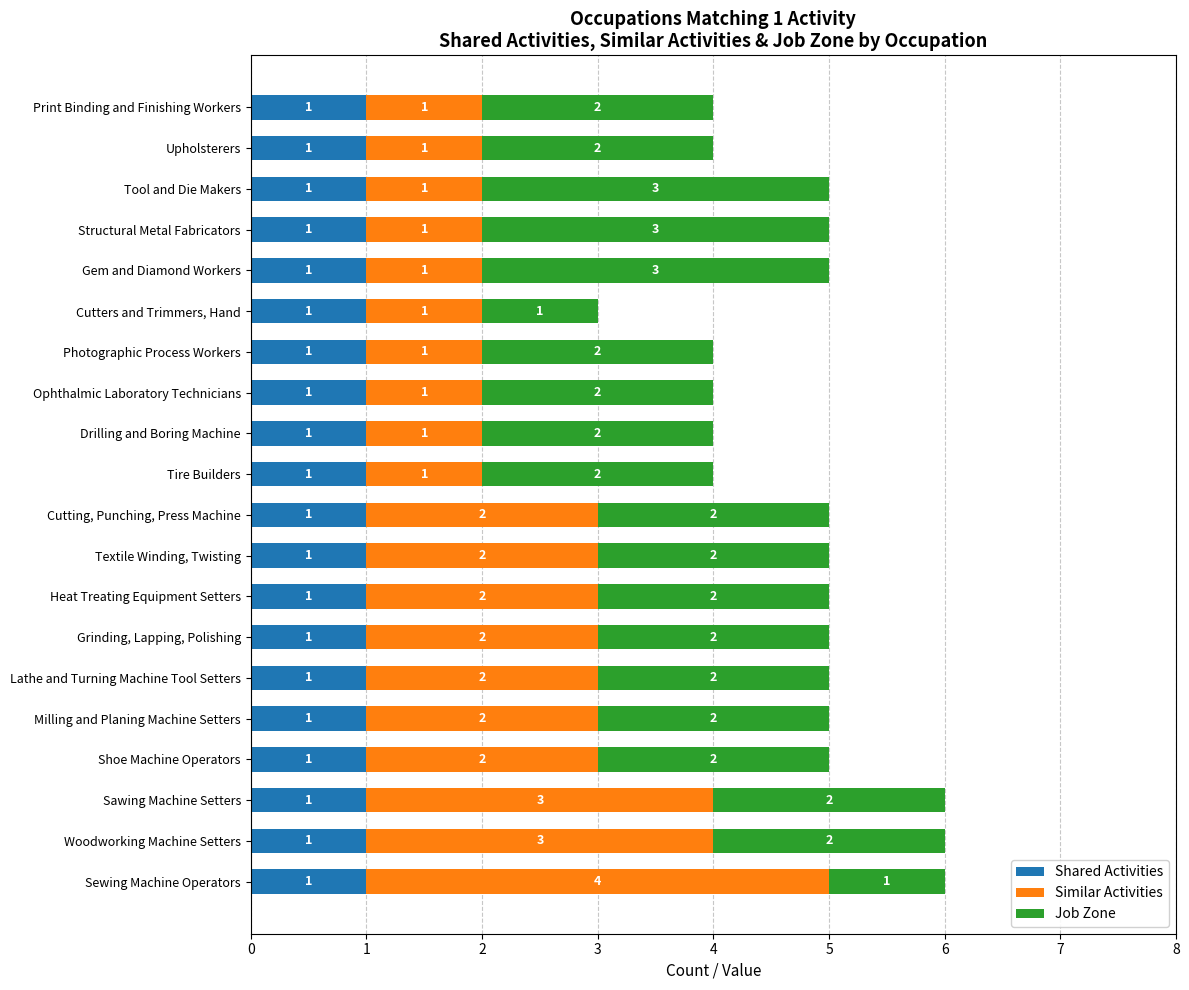

How many distinct data groups are displayed?

3